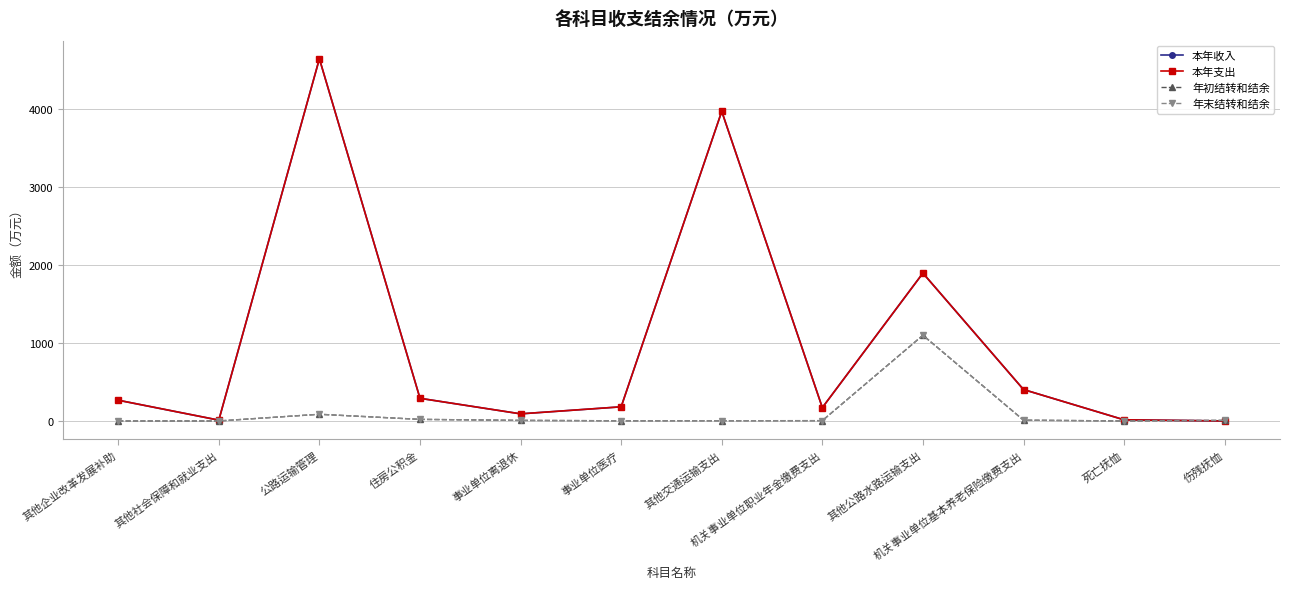

Where is the first local minimum for 年末结转和结余?

事业单位医疗